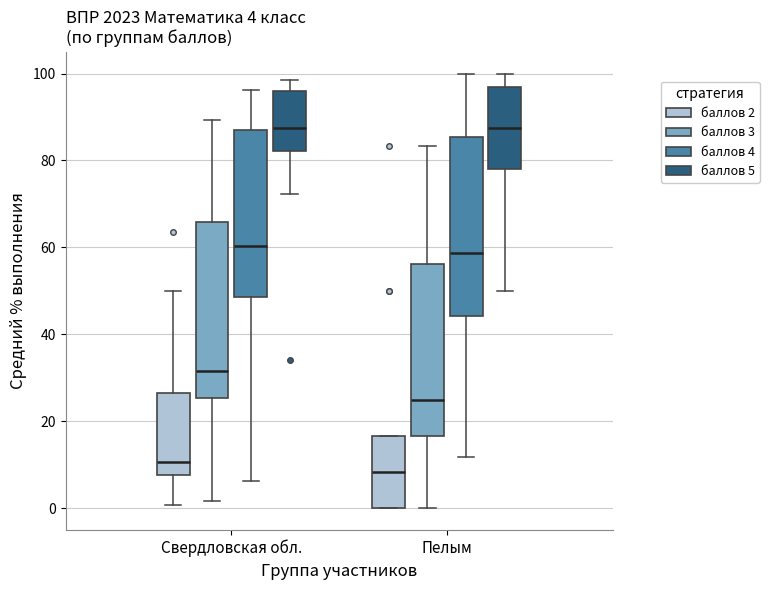

Which box's median line is the lowest?

Пелым (баллов 2)